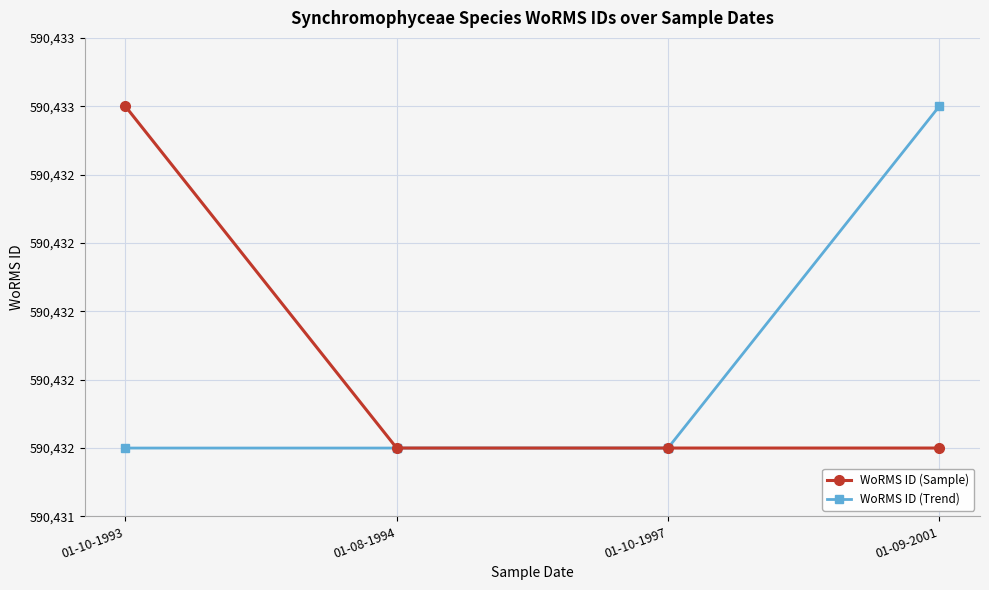

What is the value of the WoRMS ID (Trend) point at the 3rd from the left?

590432